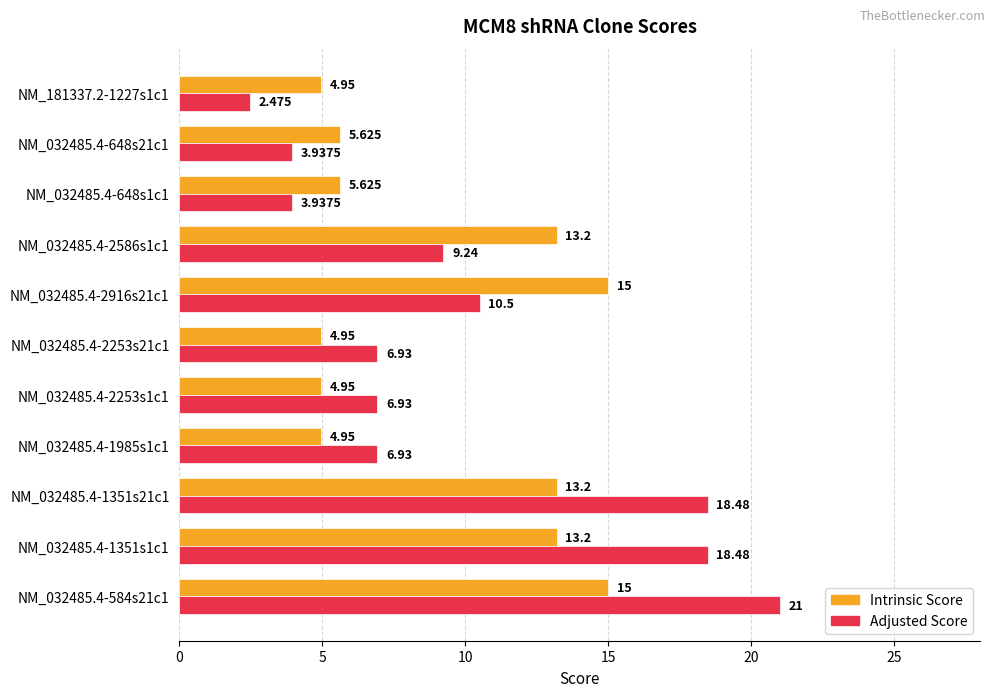

Rank the series by their average value, from highest to lowest.

Adjusted Score, Intrinsic Score